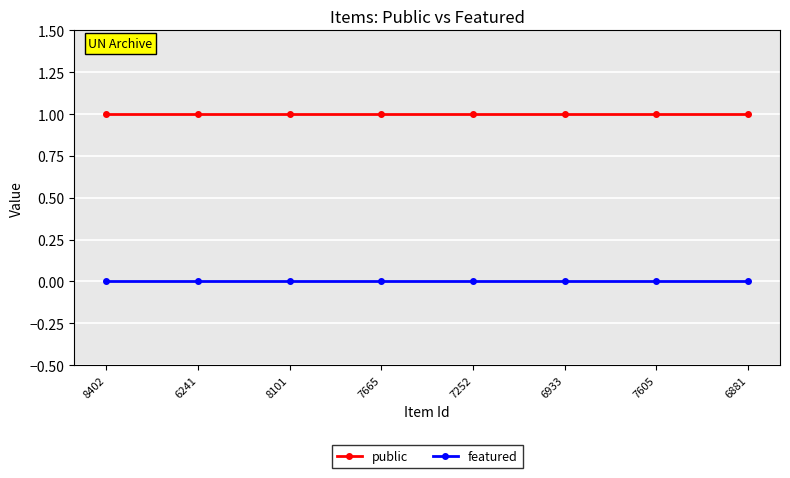

What are all the series names shown in the legend?

public, featured